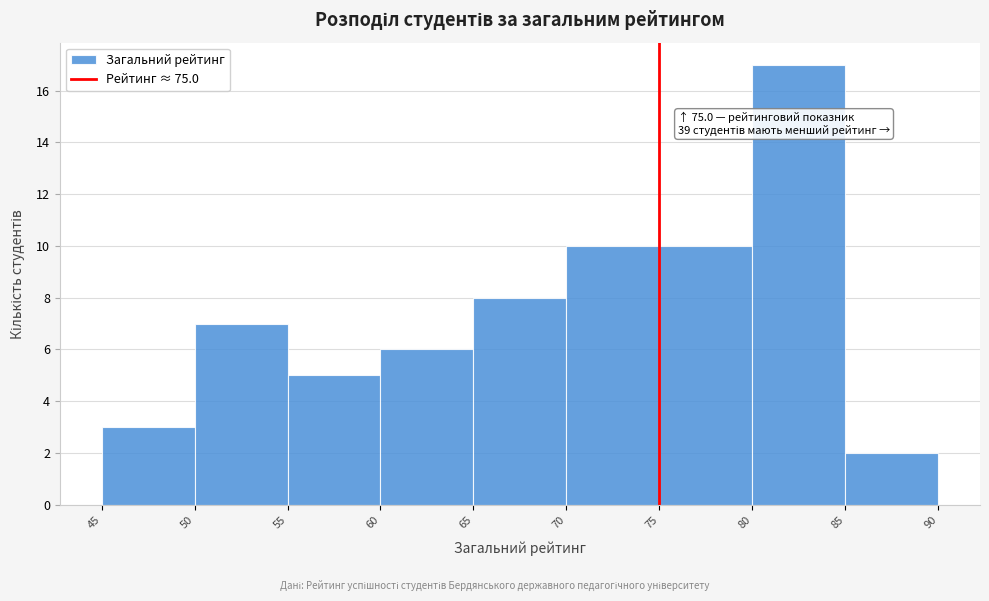

Over which range of the x-axis is the bar tallest?

80 to 85